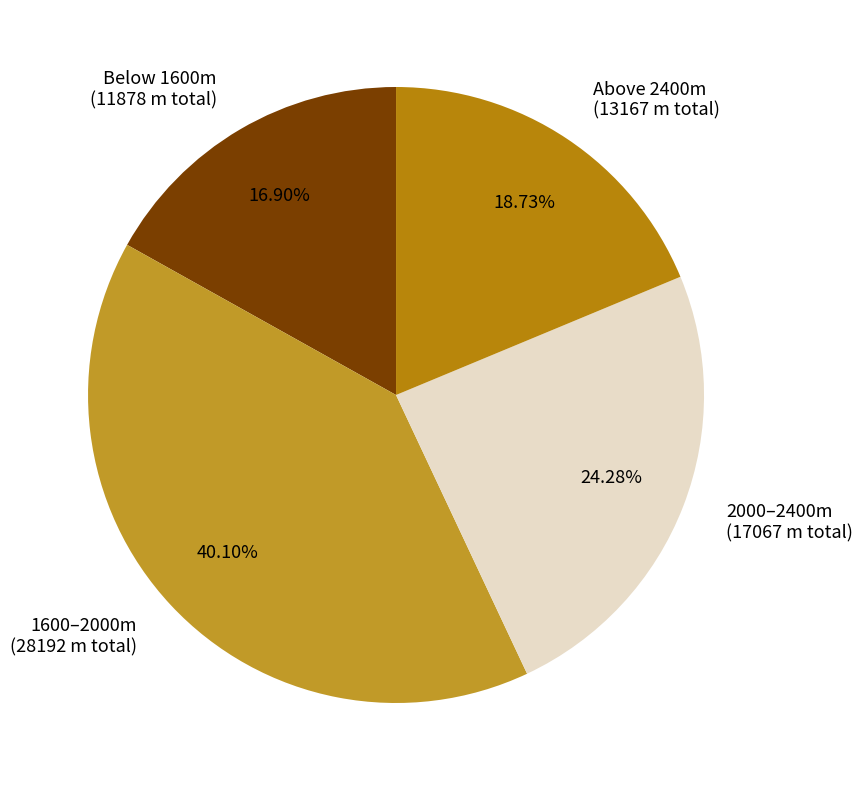

Does any single category account for the majority?

No